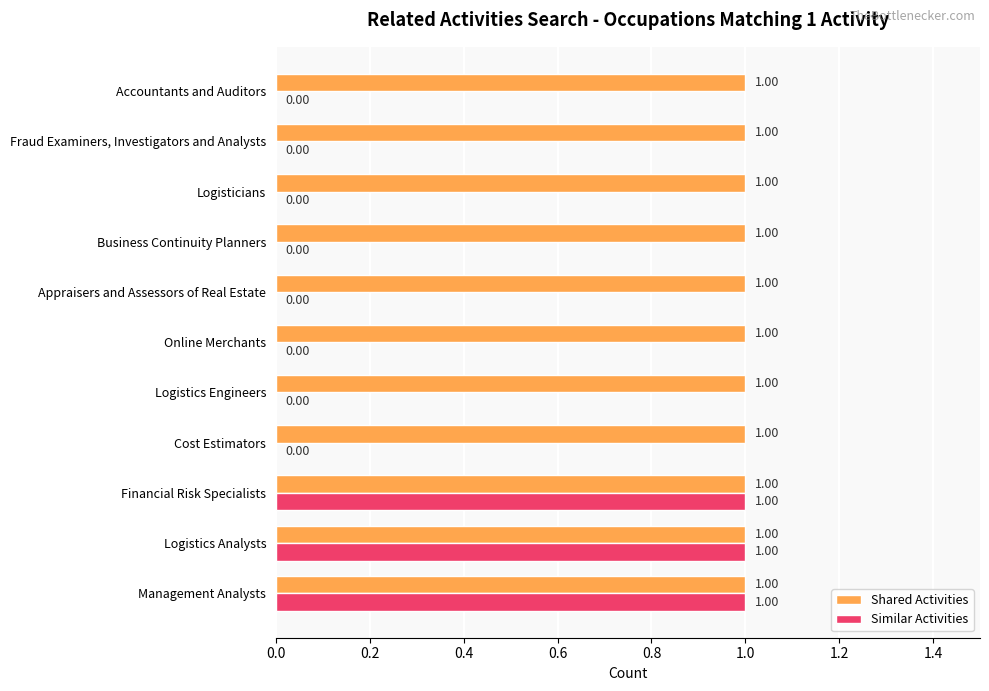

What is the sum of all Similar Activities values?

3